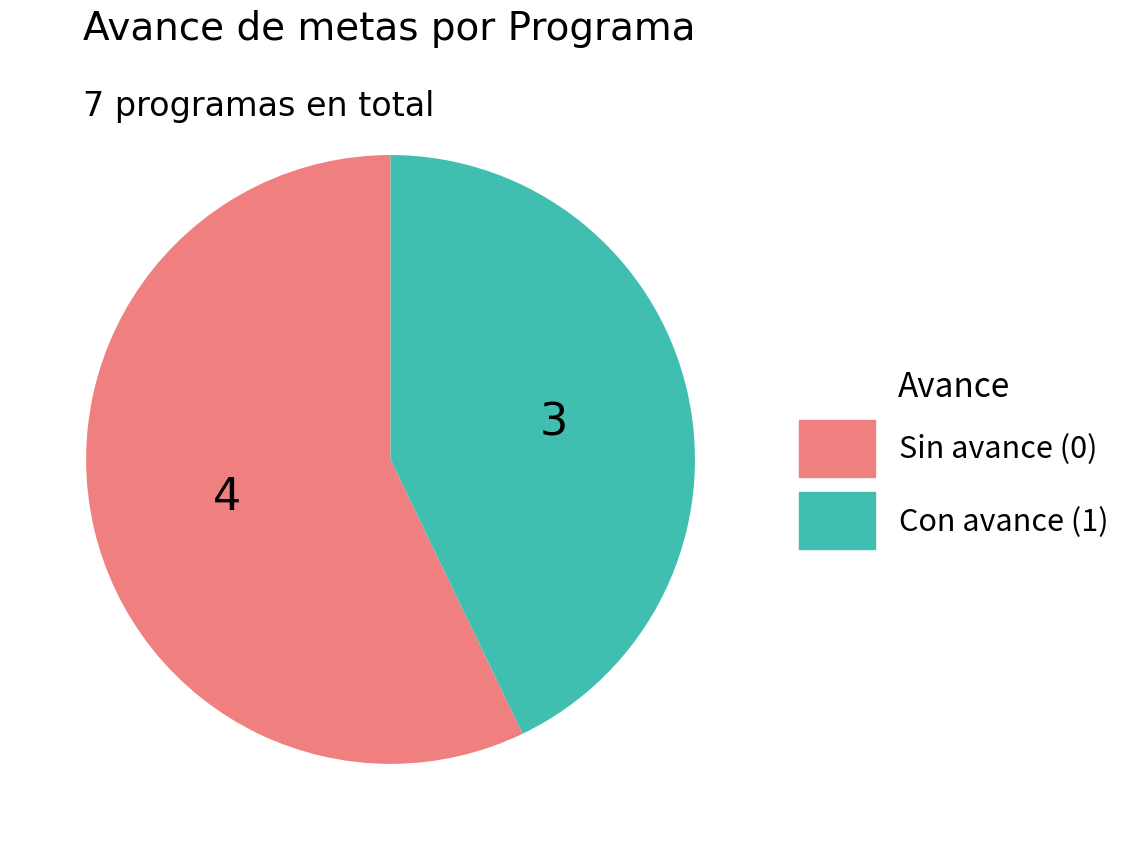

Rank the categories by value from highest to lowest.

Sin avance (0), Con avance (1)